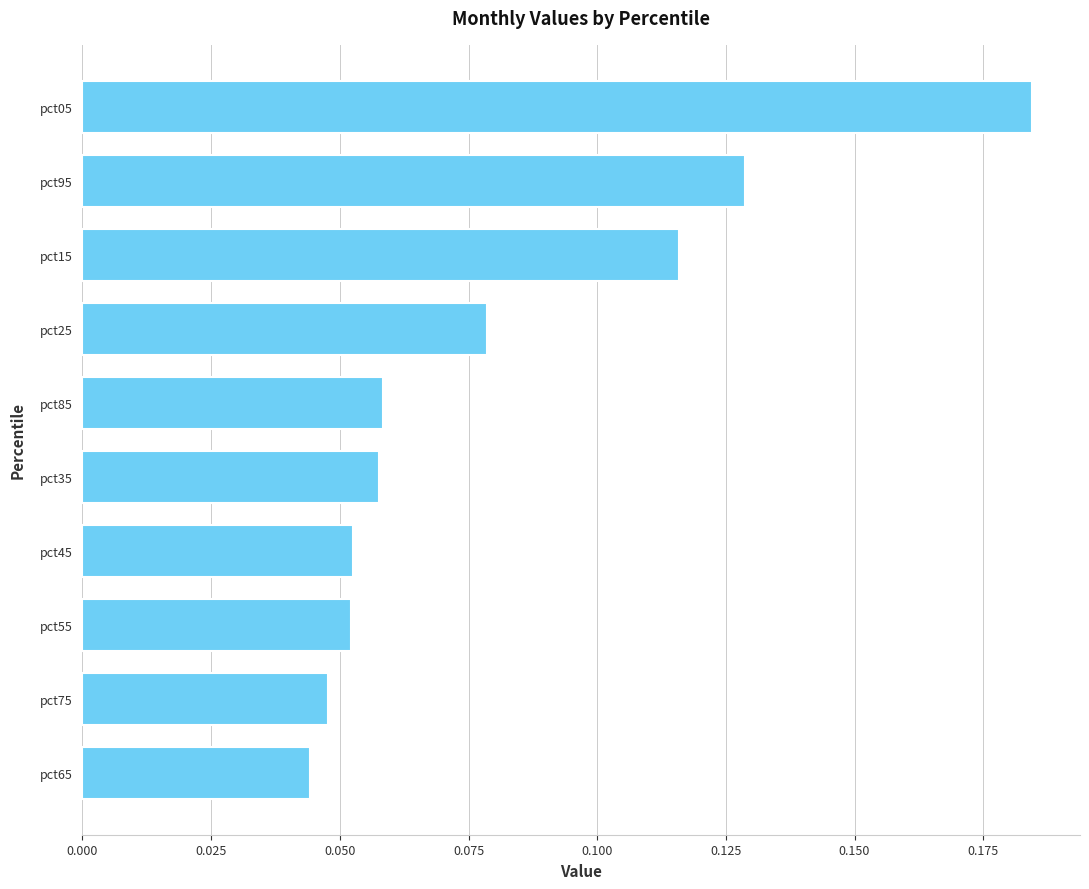

What is the change in value from pct15 to pct05?

+0.1